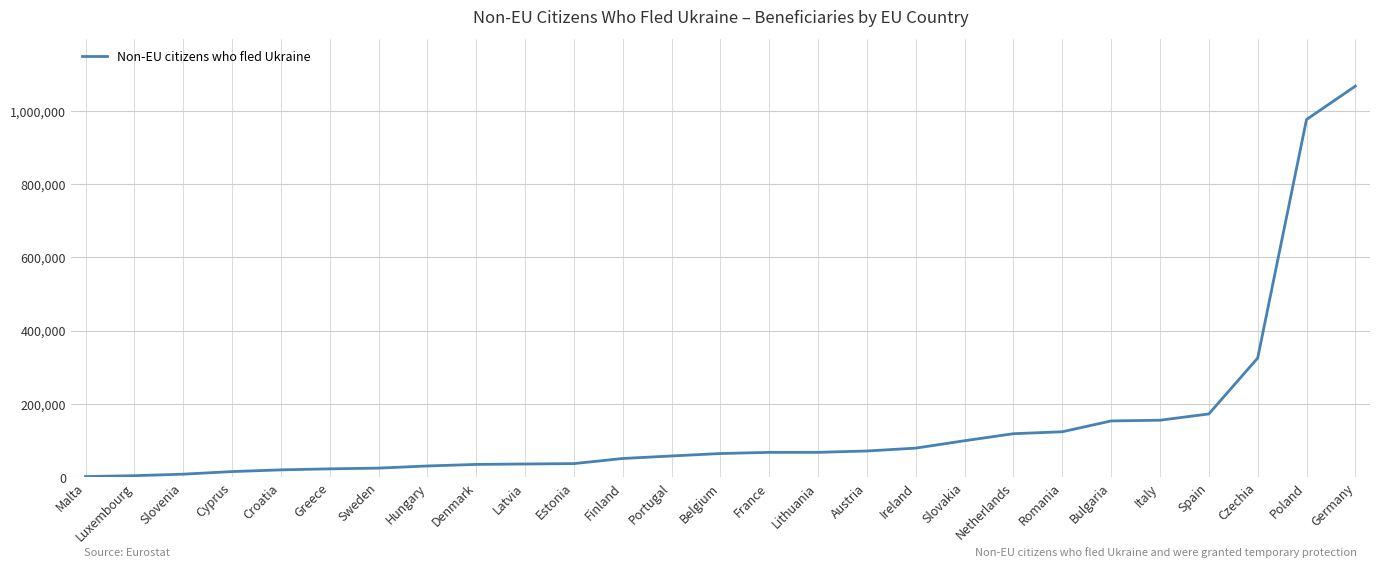

How many distinct data groups are displayed?

1